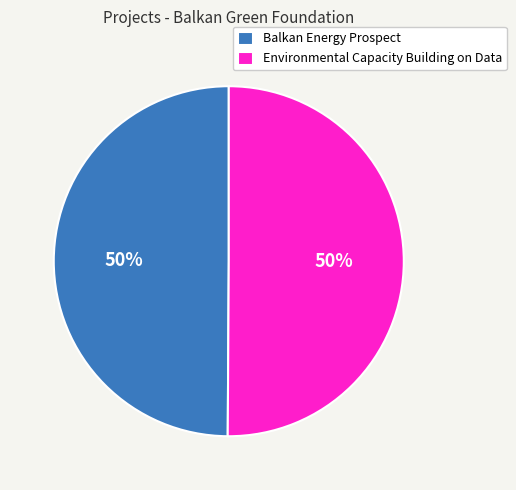

Is the sum of Balkan Energy Prospect and Environmental Capacity Building on Data greater than half?

Yes